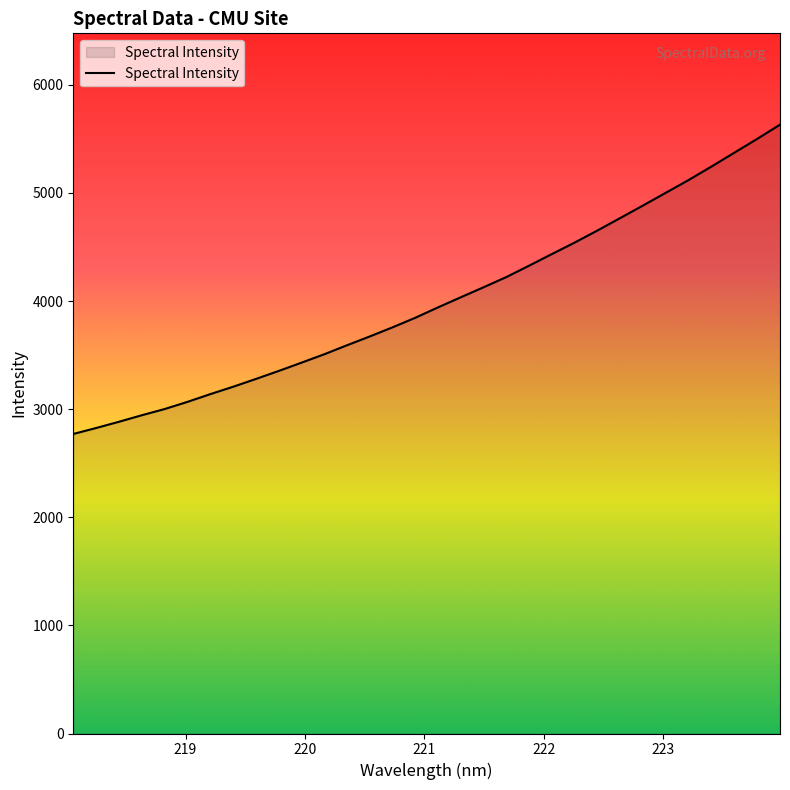

What is the difference between the maximum and minimum values?

2860.7